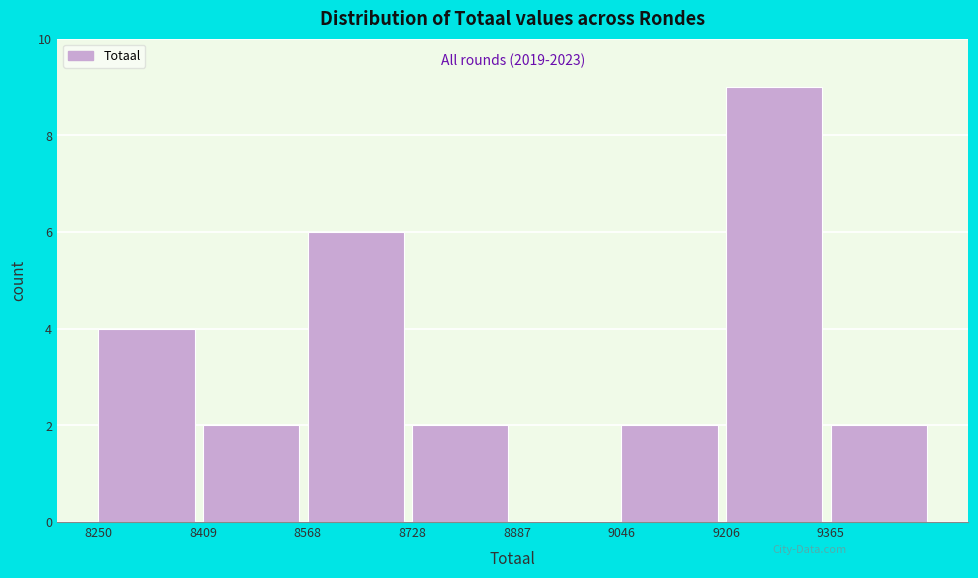

Which range on the x-axis has the tallest bar?

9200 to 9360